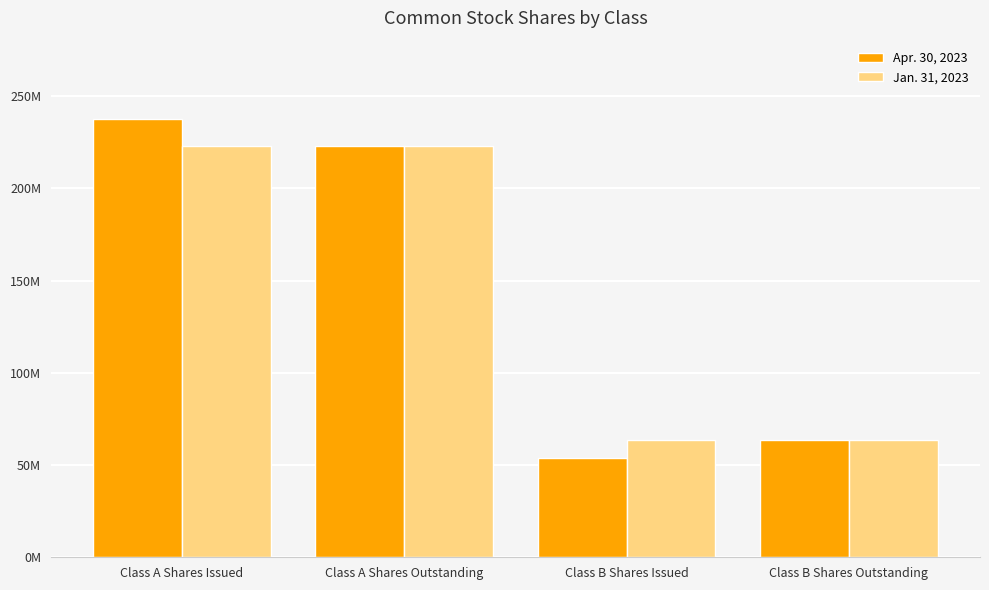

Where does the Apr. 30, 2023 series first go above 222951206?

Class A Shares Issued